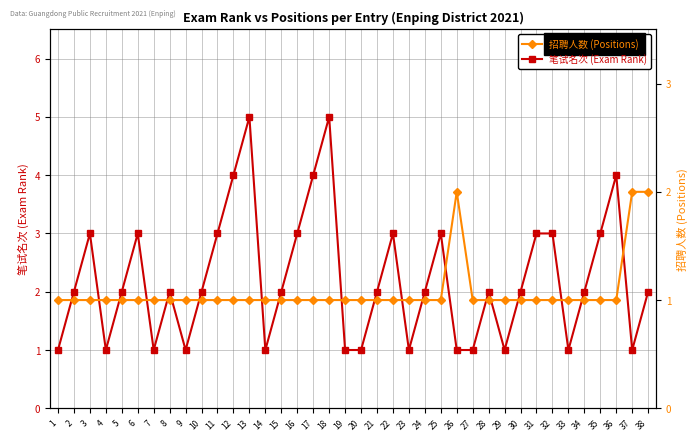

True or false: 招聘人数 (Positions) has more than 0 points higher than both neighbors.

True